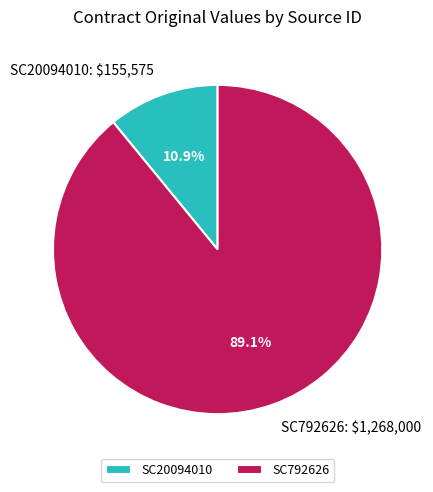

Combined, do SC20094010 and SC792626 account for over 50%?

Yes